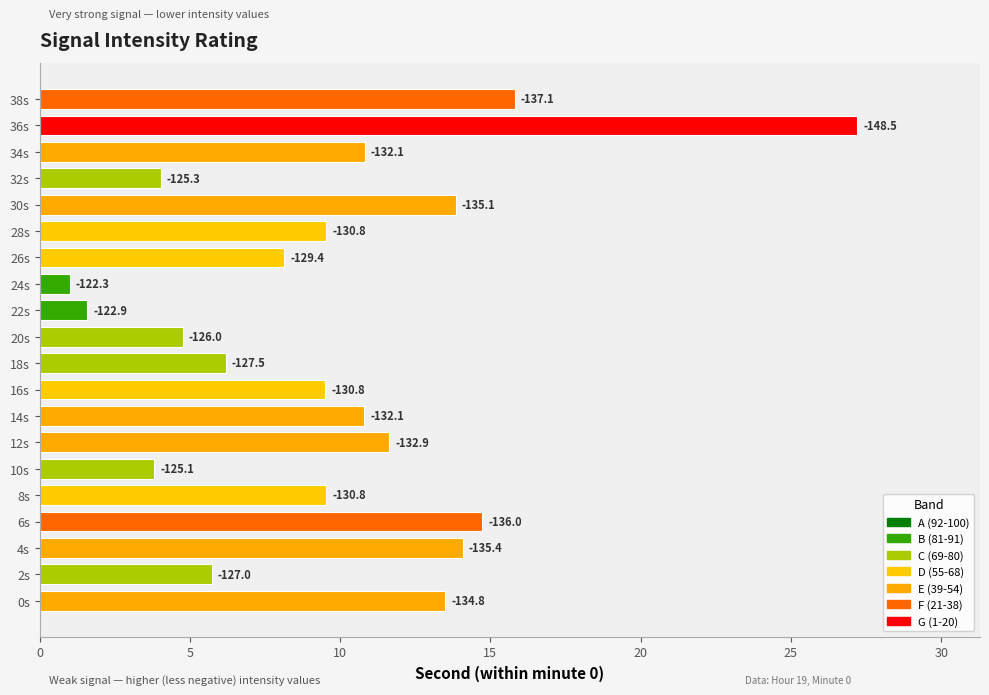

Are the bars horizontal?

Yes